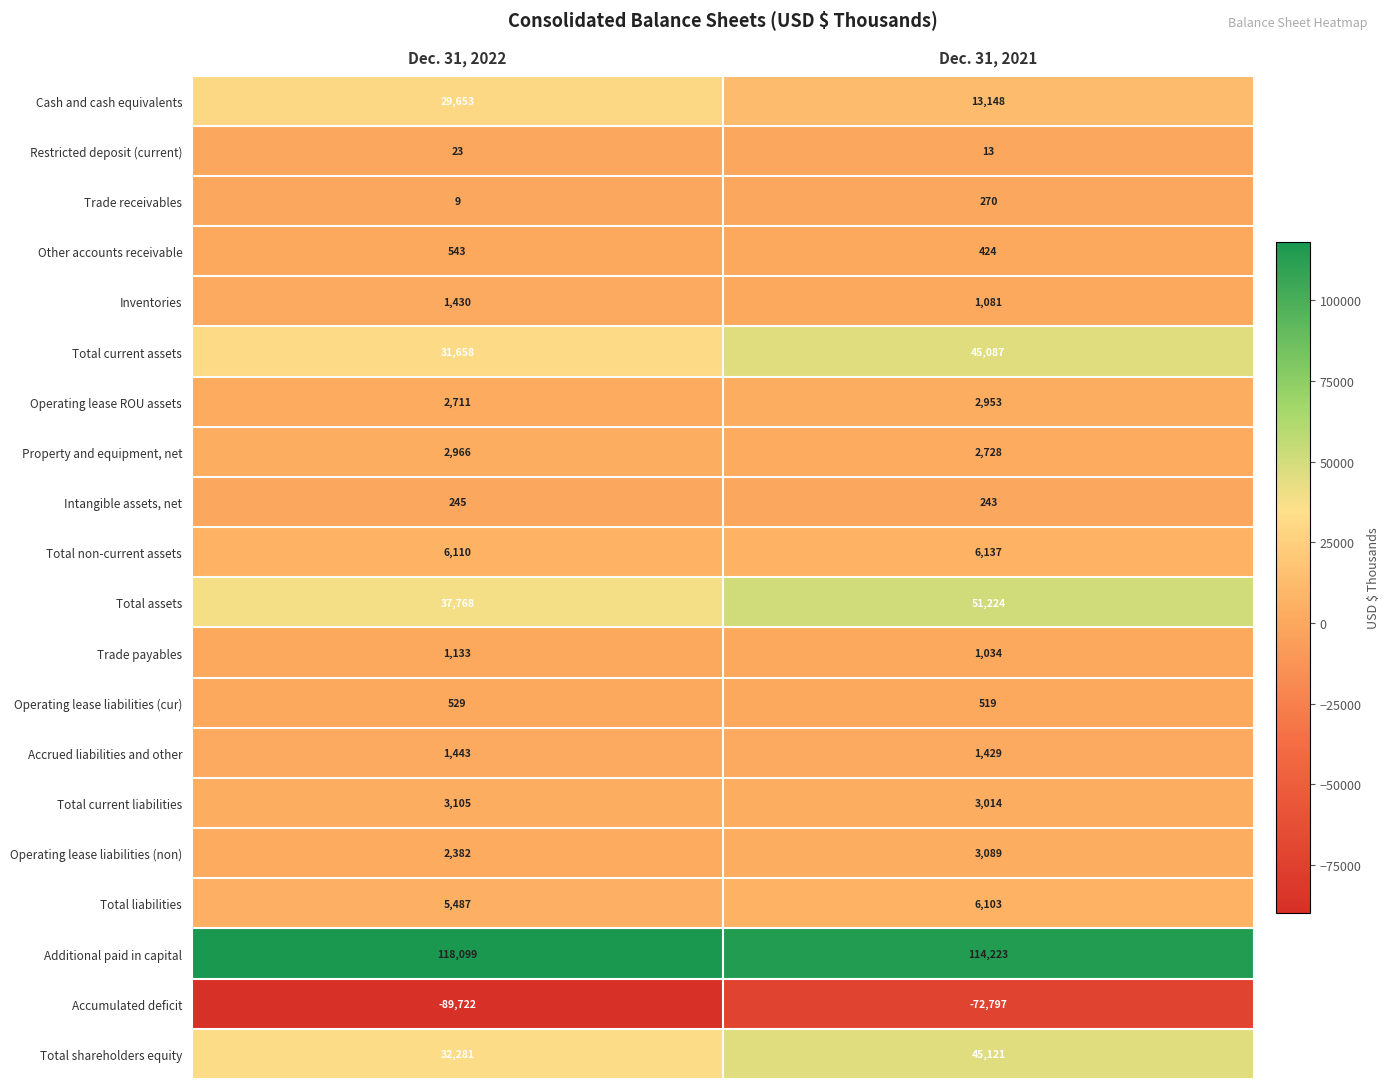

Which series changed the most between Dec. 31, 2022 and Dec. 31, 2021?

Accumulated deficit